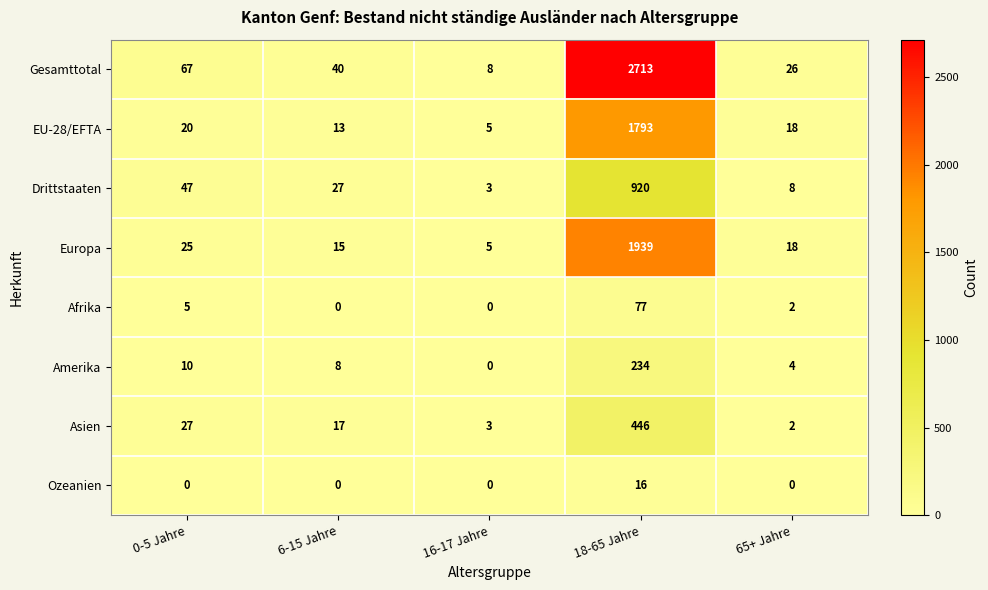

At which category does the chart reach its peak across all series?

18-65 Jahre